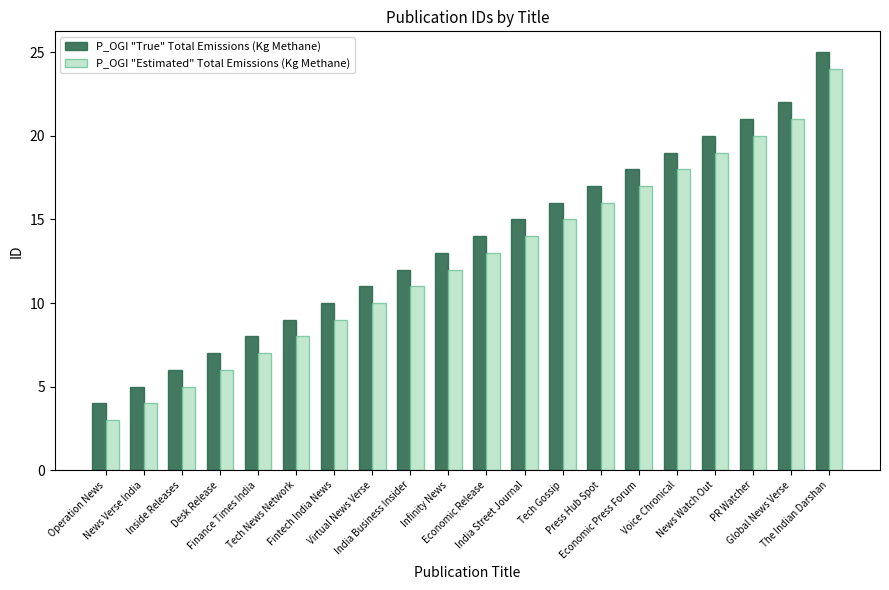

What is the difference between the second highest and minimum values in the P_OGI "True" Total Emissions (Kg Methane) series?

18